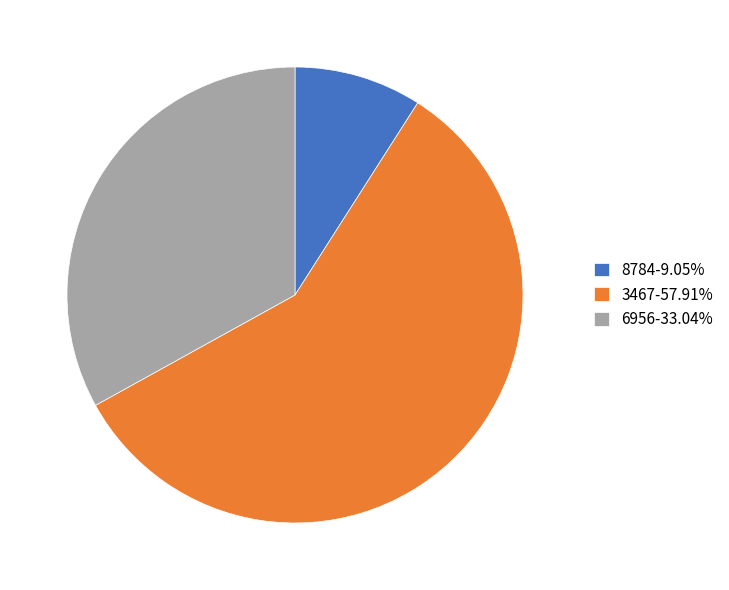

Is there any slice that represents more than half of the pie?

Yes